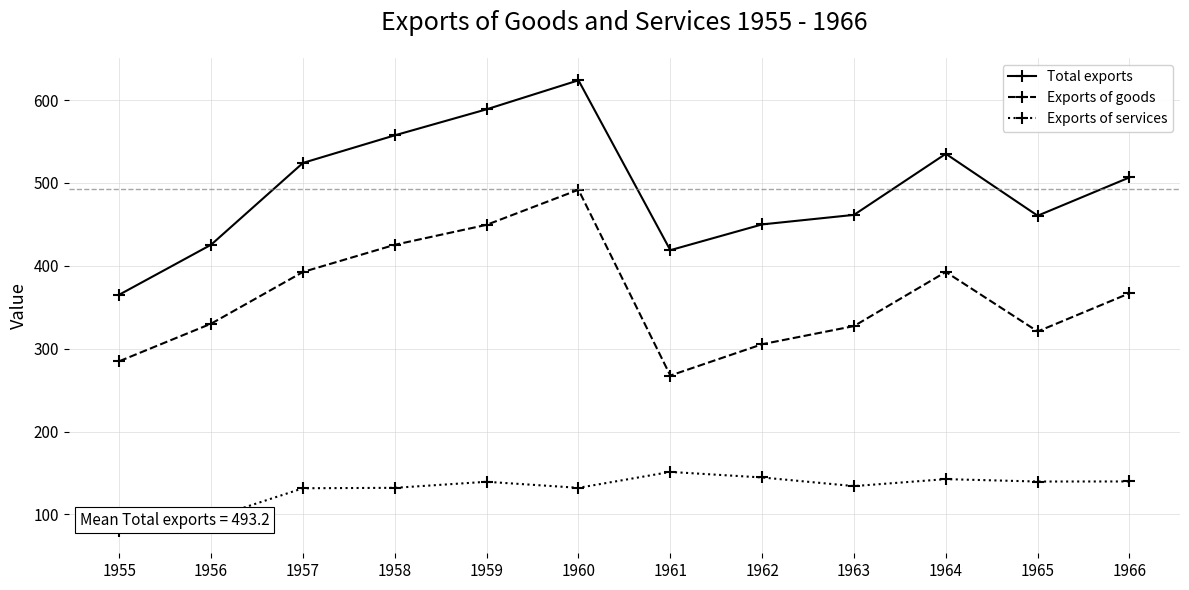

True or false: Exports of goods has a value of 107.7 at 1955.

False